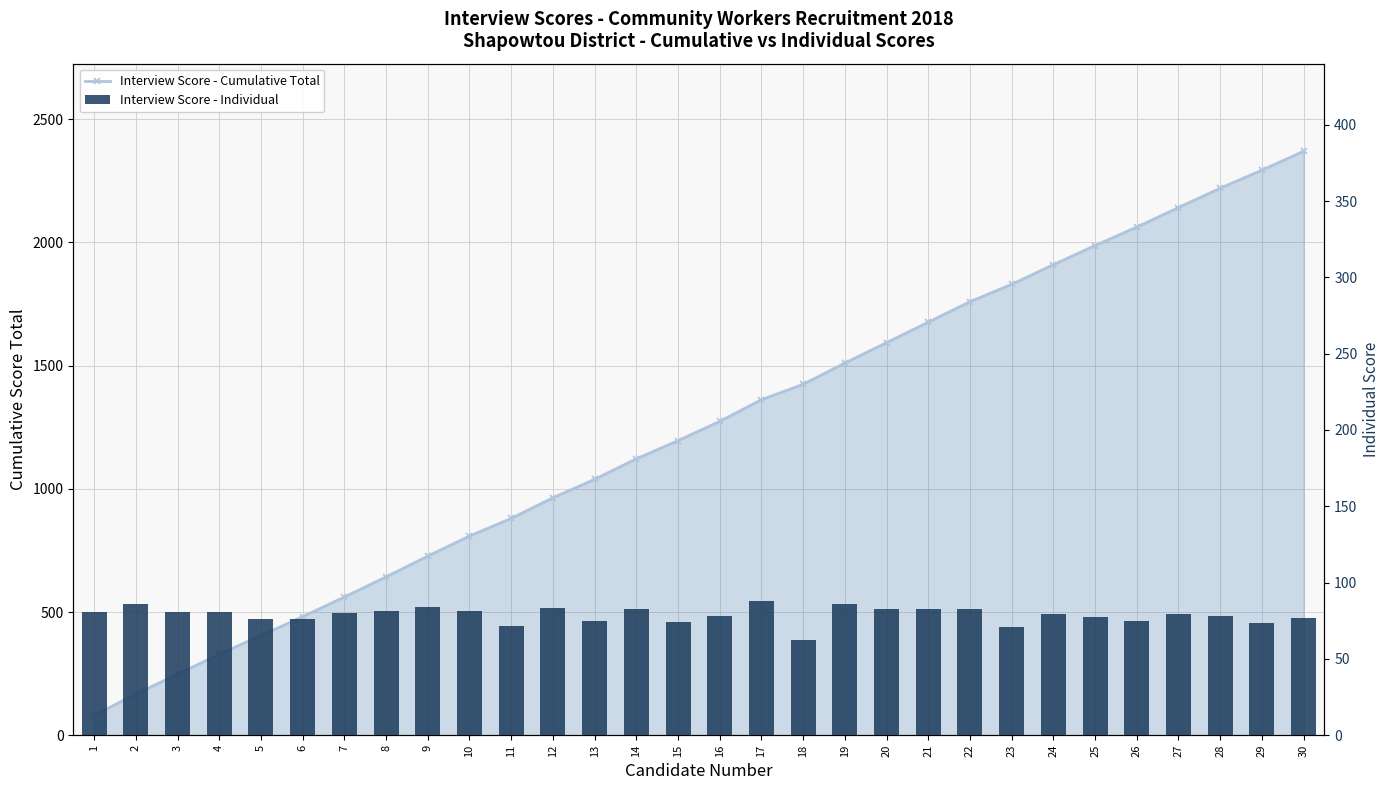

What is the sum of all Interview Score - Individual values?

2370.0